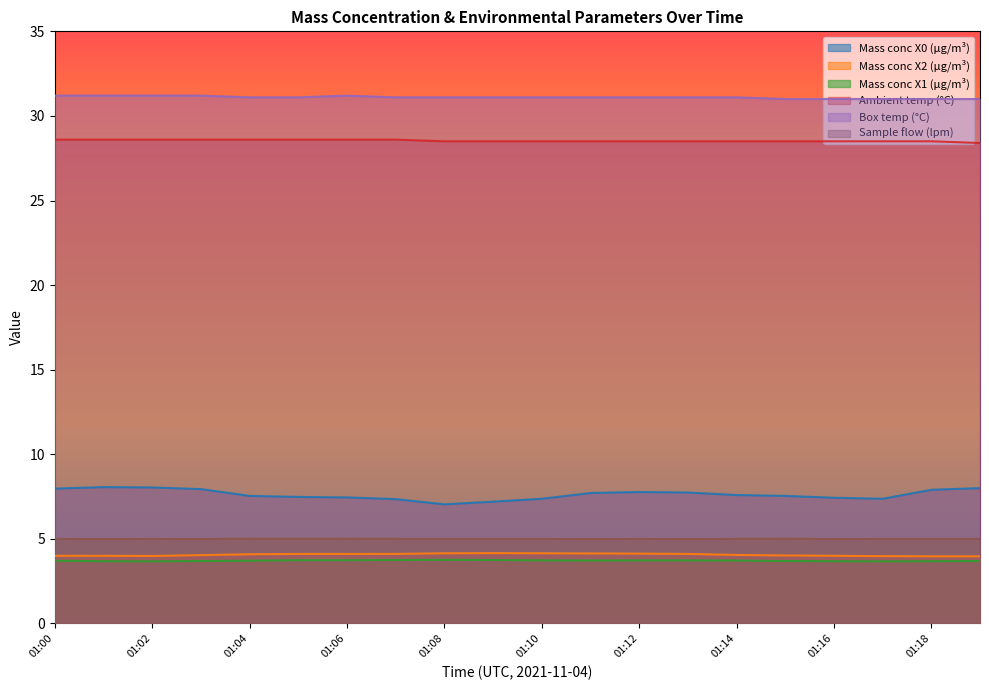

How many lines are shown in the chart?

6